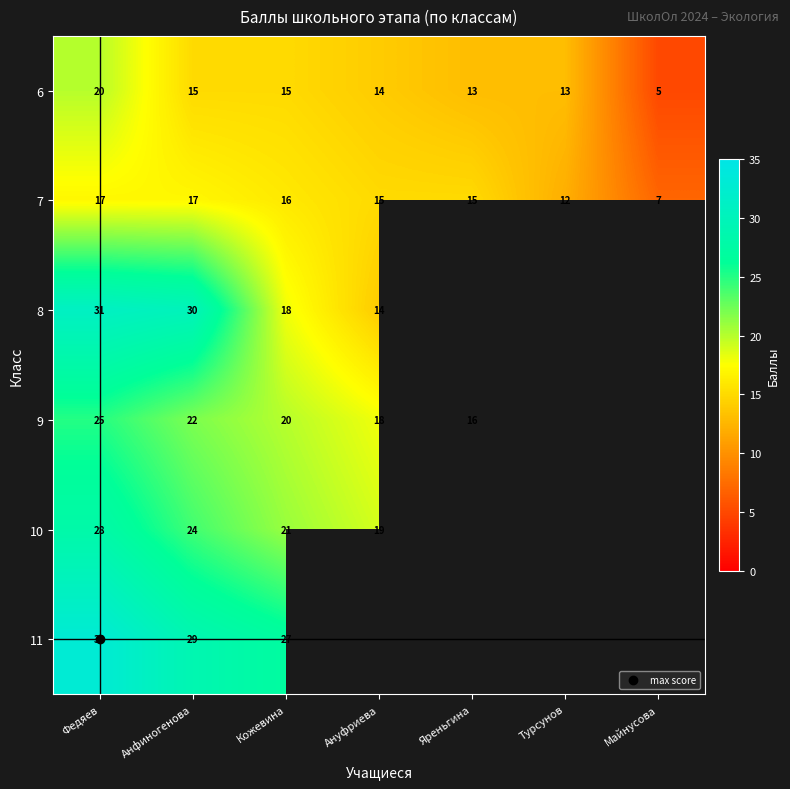

Which series changed the most between Яреньгина and Майнусова?

6